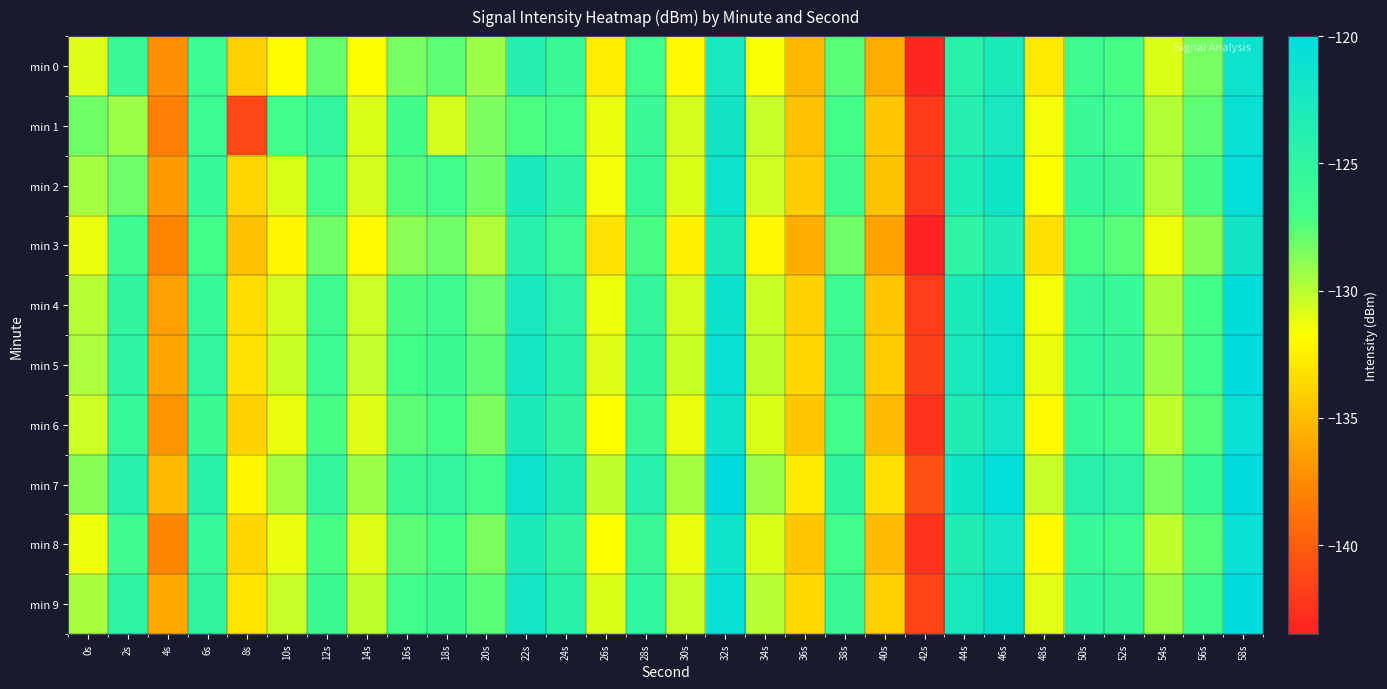

Reading left to right, extract all data points from this chart.

min 0: 0s=-131.0	2s=-125.9	4s=-137.1	6s=-126.3	8s=-134.1	10s=-131.9	12s=-127.8	14s=-131.7	16s=-128.4	18s=-127.7	20s=-129.3	22s=-123.8	24s=-126.0	26s=-132.6	28s=-126.6	30s=-132.0	32s=-122.5	34s=-131.6	36s=-135.2	38s=-127.6	40s=-135.8	42s=-143.2	44s=-124.3	46s=-122.9	48s=-132.8	50s=-126.6	52s=-127.1	54s=-130.8	56s=-128.3	58s=-121.5
min 1: 0s=-128.2	2s=-129.3	4s=-138.1	6s=-126.3	8s=-141.3	10s=-126.9	12s=-125.2	14s=-130.9	16s=-126.8	18s=-130.7	20s=-128.5	22s=-127.3	24s=-126.8	26s=-131.2	28s=-125.9	30s=-130.7	32s=-121.9	34s=-130.3	36s=-134.8	38s=-126.9	40s=-134.5	42s=-142.0	44s=-123.8	46s=-122.4	48s=-131.5	50s=-125.9	52s=-126.7	54s=-129.9	56s=-127.8	58s=-120.8
min 2: 0s=-129.5	2s=-128.1	4s=-136.7	6s=-125.8	8s=-133.7	10s=-130.9	12s=-126.8	14s=-130.7	16s=-127.4	18s=-126.7	20s=-128.2	22s=-122.8	24s=-124.9	26s=-131.5	28s=-125.6	30s=-130.9	32s=-121.4	34s=-130.6	36s=-134.2	38s=-126.5	40s=-134.7	42s=-142.1	44s=-123.2	46s=-121.8	48s=-131.7	50s=-125.5	52s=-126.0	54s=-129.8	56s=-127.2	58s=-120.4
min 3: 0s=-131.2	2s=-126.5	4s=-137.8	6s=-126.9	8s=-134.8	10s=-132.2	12s=-128.1	14s=-132.0	16s=-128.9	18s=-128.1	20s=-129.8	22s=-124.2	24s=-126.4	26s=-133.1	28s=-127.2	30s=-132.4	32s=-123.0	34s=-132.1	36s=-135.7	38s=-128.1	40s=-136.3	42s=-143.7	44s=-124.8	46s=-123.3	48s=-133.3	50s=-127.1	52s=-127.6	54s=-131.3	56s=-128.8	58s=-121.9
min 4: 0s=-130.0	2s=-125.2	4s=-136.4	6s=-125.6	8s=-133.4	10s=-130.7	12s=-126.6	14s=-130.5	16s=-127.2	18s=-126.5	20s=-128.0	22s=-122.5	24s=-124.7	26s=-131.3	28s=-125.4	30s=-130.7	32s=-121.2	34s=-130.4	36s=-134.0	38s=-126.3	40s=-134.5	42s=-141.9	44s=-123.0	46s=-121.6	48s=-131.5	50s=-125.3	52s=-125.8	54s=-129.6	56s=-127.0	58s=-120.2
min 5: 0s=-129.7	2s=-124.9	4s=-136.1	6s=-125.3	8s=-133.1	10s=-130.4	12s=-126.3	14s=-130.2	16s=-126.9	18s=-126.2	20s=-127.7	22s=-122.2	24s=-124.4	26s=-131.0	28s=-125.1	30s=-130.4	32s=-120.9	34s=-130.1	36s=-133.7	38s=-126.0	40s=-134.2	42s=-141.6	44s=-122.7	46s=-121.3	48s=-131.2	50s=-125.0	52s=-125.5	54s=-129.3	56s=-126.7	58s=-119.9
min 6: 0s=-130.5	2s=-125.7	4s=-136.9	6s=-126.1	8s=-133.9	10s=-131.2	12s=-127.1	14s=-131.0	16s=-127.7	18s=-127.0	20s=-128.5	22s=-123.0	24s=-125.2	26s=-131.8	28s=-125.9	30s=-131.2	32s=-121.7	34s=-130.9	36s=-134.5	38s=-126.8	40s=-135.0	42s=-142.4	44s=-123.5	46s=-122.1	48s=-132.0	50s=-125.8	52s=-126.3	54s=-130.1	56s=-127.5	58s=-120.7
min 7: 0s=-128.8	2s=-124.0	4s=-135.2	6s=-124.4	8s=-132.2	10s=-129.5	12s=-125.4	14s=-129.3	16s=-126.0	18s=-125.3	20s=-126.8	22s=-121.3	24s=-123.5	26s=-130.1	28s=-124.2	30s=-129.5	32s=-120.0	34s=-129.2	36s=-132.8	38s=-125.1	40s=-133.3	42s=-140.7	44s=-121.8	46s=-120.4	48s=-130.3	50s=-124.1	52s=-124.6	54s=-128.4	56s=-125.8	58s=-119.0
min 8: 0s=-131.3	2s=-126.5	4s=-137.7	6s=-125.7	8s=-133.7	10s=-131.2	12s=-127.1	14s=-131.0	16s=-127.7	18s=-127.0	20s=-128.5	22s=-123.0	24s=-125.2	26s=-131.8	28s=-125.9	30s=-131.2	32s=-121.7	34s=-130.9	36s=-134.5	38s=-126.8	40s=-135.0	42s=-142.4	44s=-123.5	46s=-122.1	48s=-132.0	50s=-125.8	52s=-126.3	54s=-130.1	56s=-127.5	58s=-120.7
min 9: 0s=-129.6	2s=-124.8	4s=-136.0	6s=-125.2	8s=-133.0	10s=-130.3	12s=-126.2	14s=-130.1	16s=-126.8	18s=-126.1	20s=-127.6	22s=-122.1	24s=-124.3	26s=-130.9	28s=-125.0	30s=-130.3	32s=-120.8	34s=-130.0	36s=-133.6	38s=-125.9	40s=-134.1	42s=-141.5	44s=-122.6	46s=-121.2	48s=-131.1	50s=-124.9	52s=-125.4	54s=-129.2	56s=-126.6	58s=-119.8